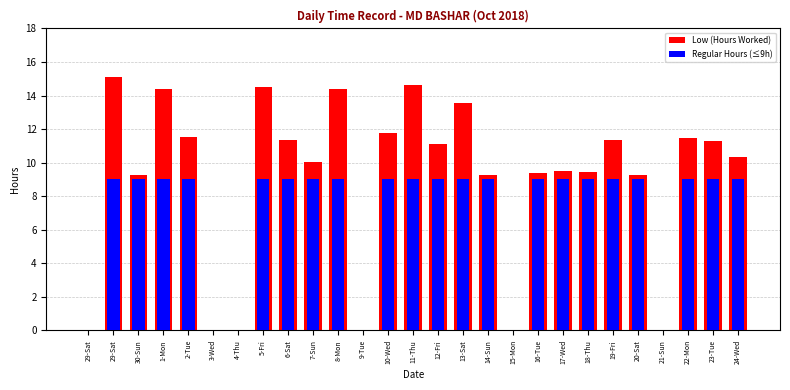

Which series has the widest spread of values?

Low (Hours Worked)